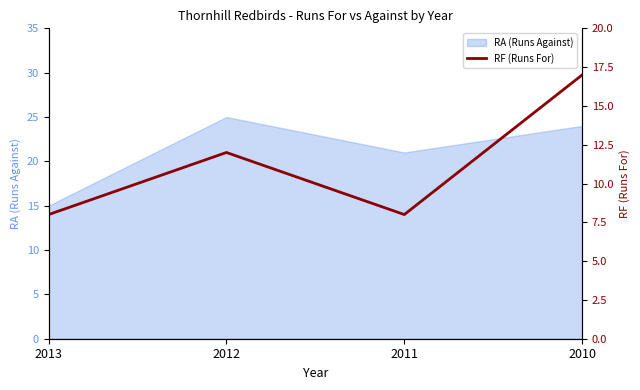

Rank the categories by value from lowest to highest.

2013, 2011, 2012, 2010